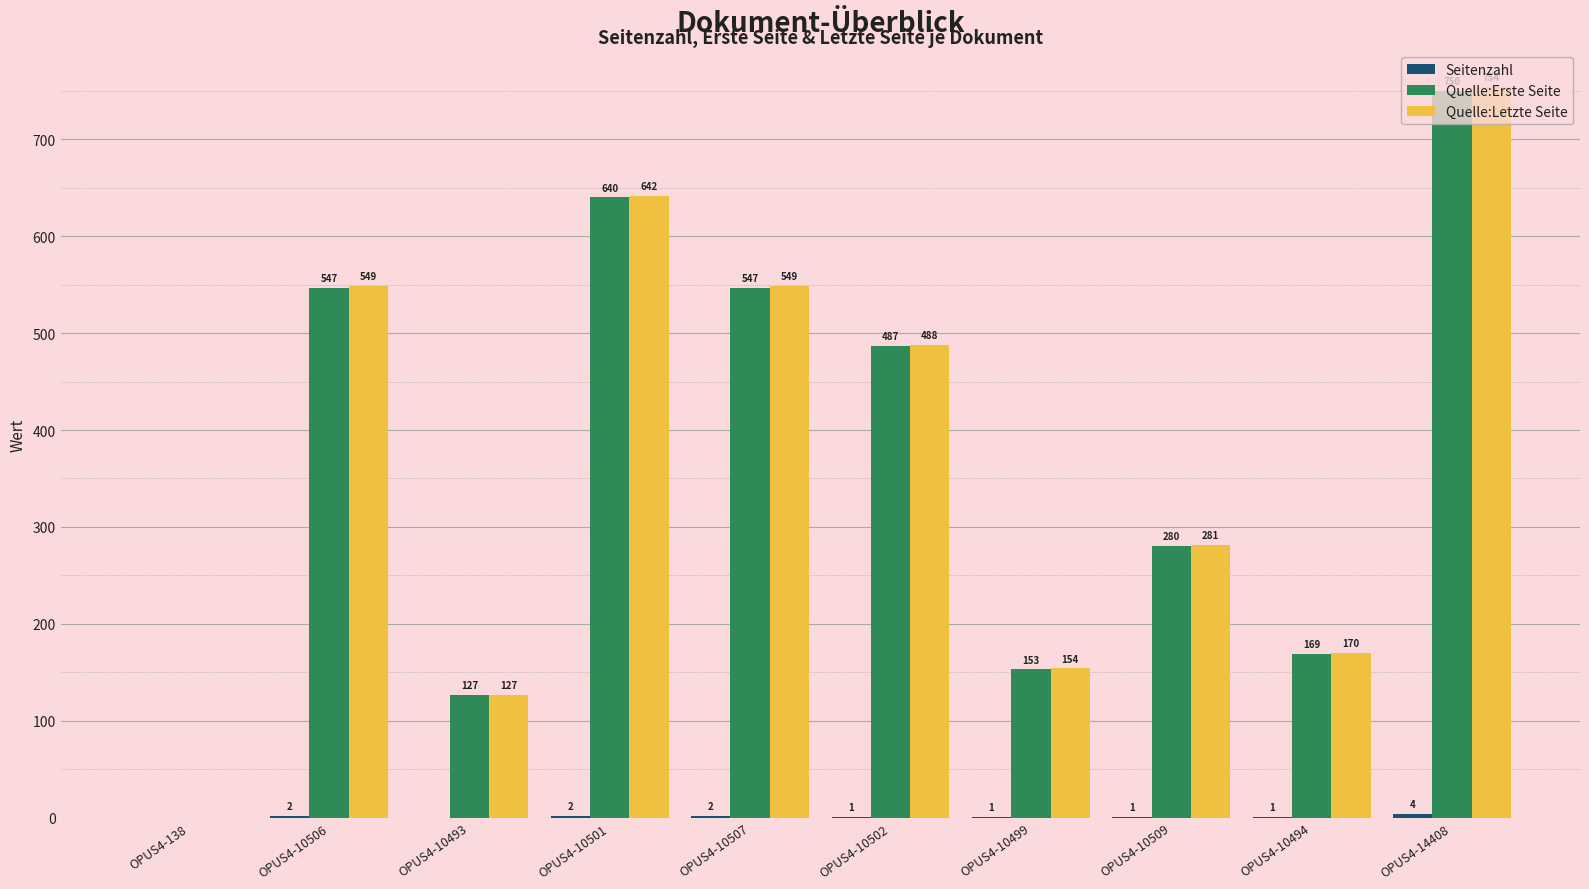

Where is Quelle:Erste Seite nearest to the value 375?

OPUS4-10509